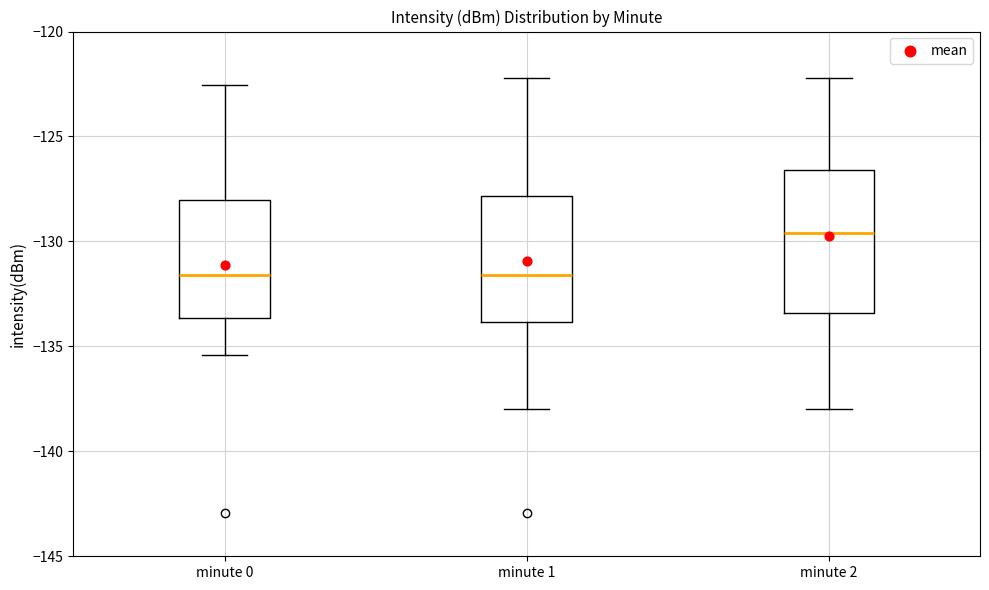

Reading left to right, transcribe this box plot: for each box, give where its median line is, the range the box spans, and where its two whiskers end, as read against the y-axis. The values are not printed on the chart, so give them approximately, as read against the axis.

minute 0: median -131.5, box -133.5 to -128.0, whiskers -135.5 to -122.5
minute 1: median -131.5, box -134.0 to -128.0, whiskers -138.0 to -122.0
minute 2: median -129.5, box -133.5 to -126.5, whiskers -138.0 to -122.0